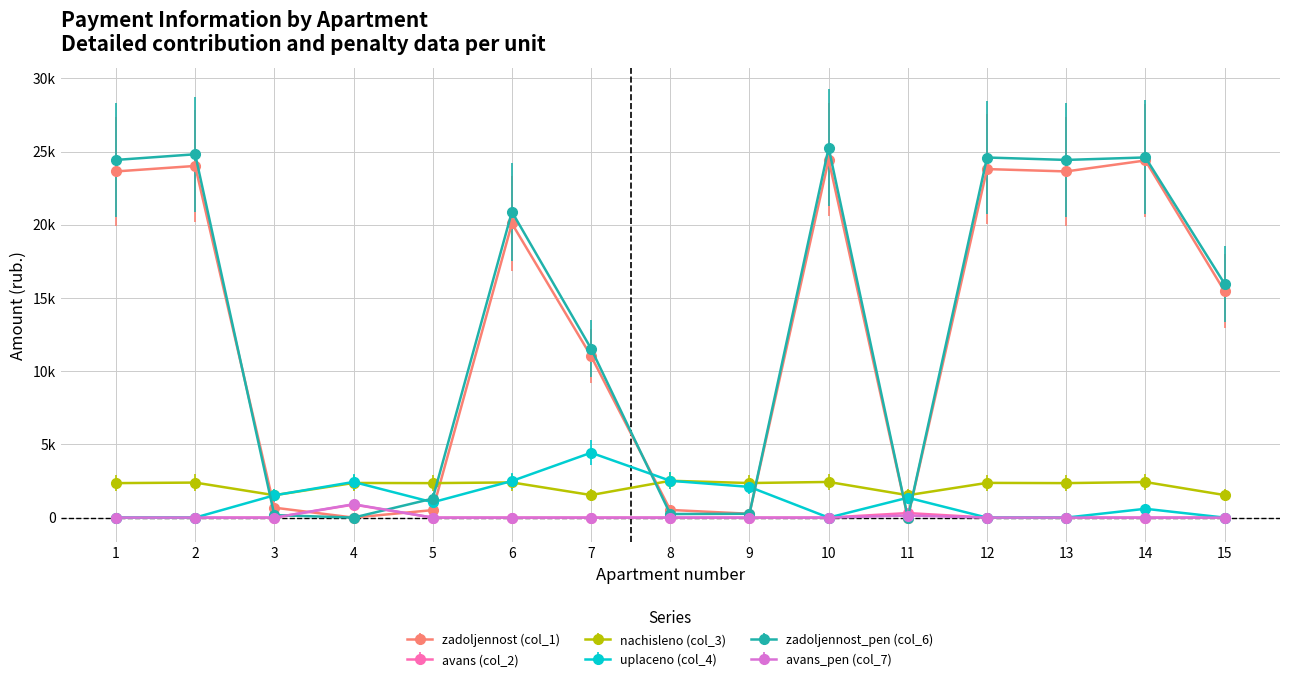

Reading left to right, transcribe all the data shown in this chart.

zadoljennost (col_1): 23640.0	24014.5	679.6	0.0	512.7	20084.3	11026.5	523.1	262.1	24442.3	0.0	23800.4	23640.0	24388.6	15457.0
avans (col_2): 0.0	0.0	0.0	889.8	0.0	0.0	0.0	0.0	0.0	0.0	310.6	0.0	0.0	0.0	0.0
nachisleno (col_3): 2354.9	2392.3	1529.1	2365.7	2354.9	2402.9	1539.8	2514.8	2360.3	2434.9	1529.1	2371.0	2354.9	2429.6	1539.8
uplaceno (col_4): 0.0	0.0	1522.2	2434.9	1046.7	2500.0	4430.5	2514.8	2096.9	0.0	1359.3	0.0	0.0	602.7	0.0
zadoljennost_pen (col_6): 24425.0	24811.9	169.8	0.0	1297.7	20885.2	11539.8	243.6	262.3	25253.9	0.0	24590.8	24425.0	24595.8	15970.3
avans_pen (col_7): 0.0	0.0	0.0	912.9	0.0	0.0	0.0	0.0	0.0	0.0	140.8	0.0	0.0	0.0	0.0